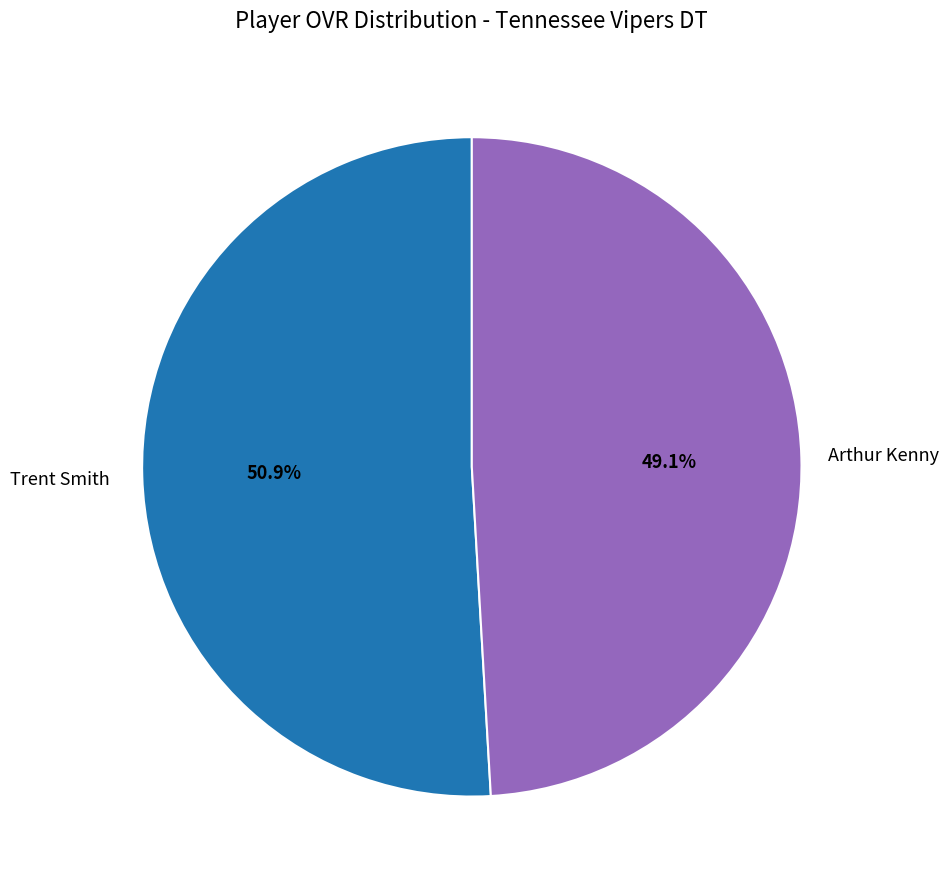

To the nearest percent, what is the difference between the largest and smallest slice percentages?

2%